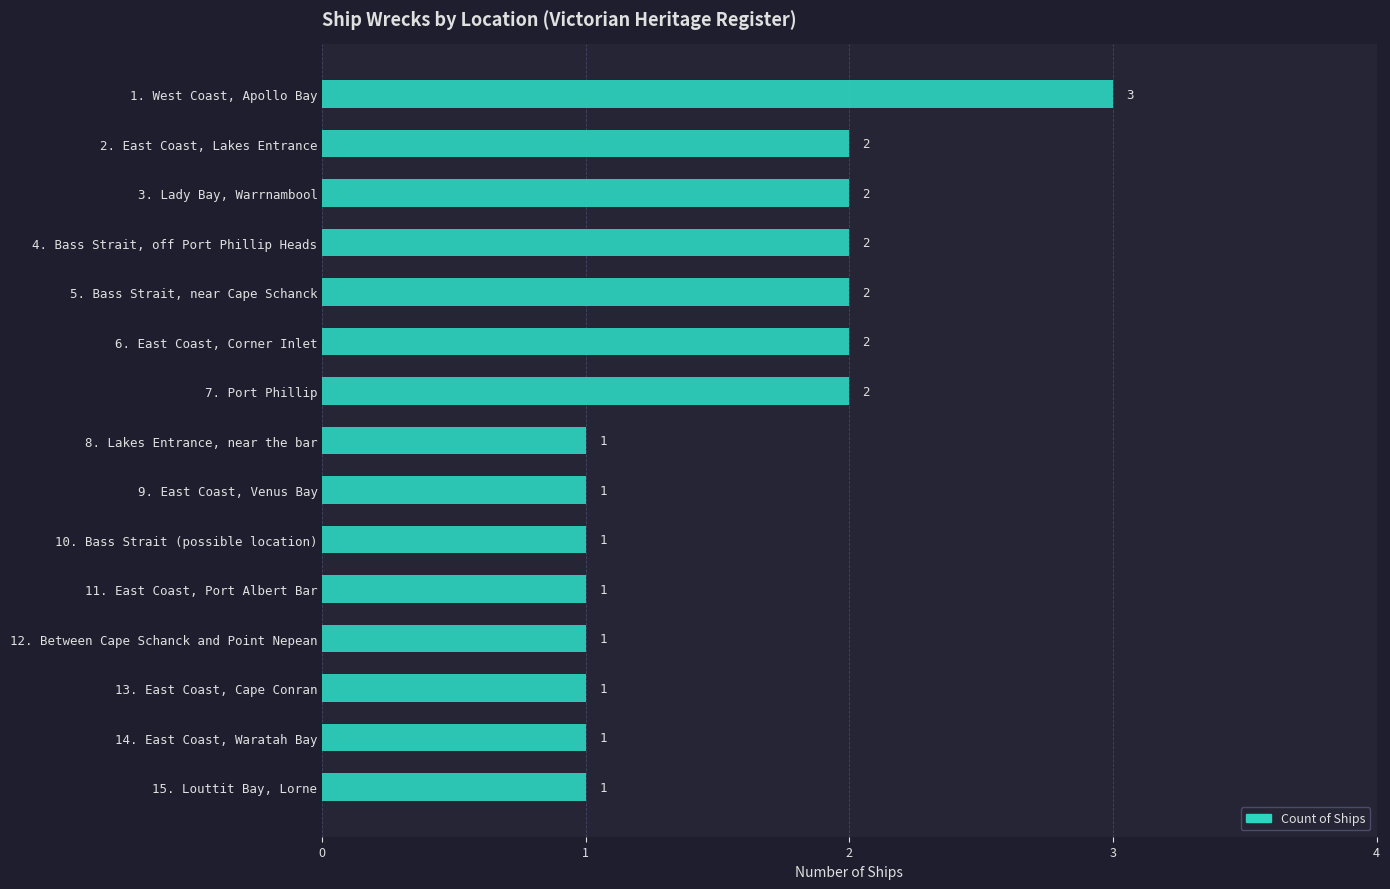

Which category has the highest value across all series?

1. West Coast, Apollo Bay